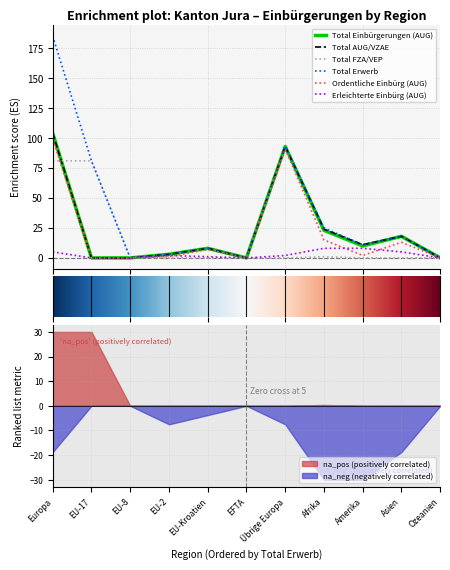

True or false: Ordentliche Einbürg (AUG) and Total Erwerb cross at least once.

False